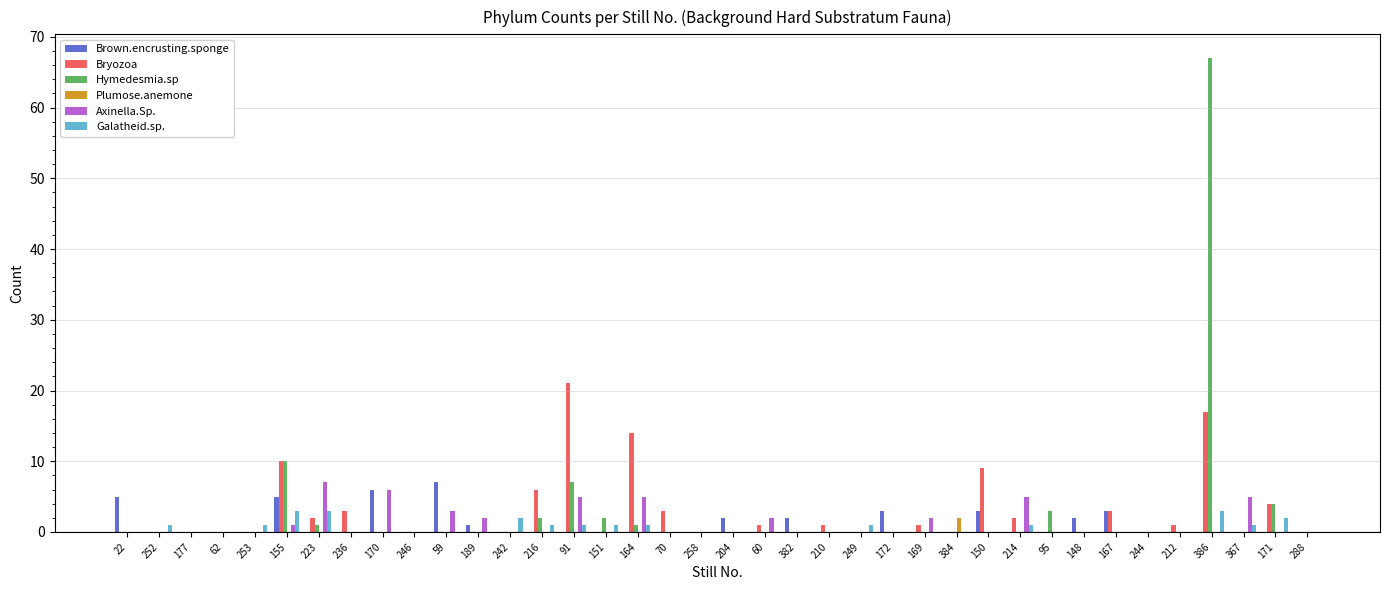

Reading right to left, extract all data points from this chart.

Brown.encrusting.sponge: 288=0	171=0	367=0	386=0	212=0	244=0	167=3	148=2	95=0	214=0	150=3	384=0	169=0	172=3	249=0	210=0	382=2	60=0	204=2	258=0	70=0	164=0	151=0	91=0	216=0	242=0	189=1	59=7	246=0	170=6	236=0	223=0	155=5	253=0	62=0	177=0	252=0	22=5
Bryozoa: 288=0	171=4	367=0	386=17	212=1	244=0	167=3	148=0	95=0	214=2	150=9	384=0	169=1	172=0	249=0	210=1	382=0	60=1	204=0	258=0	70=3	164=14	151=0	91=21	216=6	242=0	189=0	59=0	246=0	170=0	236=3	223=2	155=10	253=0	62=0	177=0	252=0	22=0
Hymedesmia.sp: 288=0	171=4	367=0	386=67	212=0	244=0	167=0	148=0	95=3	214=0	150=0	384=0	169=0	172=0	249=0	210=0	382=0	60=0	204=0	258=0	70=0	164=1	151=2	91=7	216=2	242=0	189=0	59=0	246=0	170=0	236=0	223=1	155=10	253=0	62=0	177=0	252=0	22=0
Plumose.anemone: 288=0	171=0	367=0	386=0	212=0	244=0	167=0	148=0	95=0	214=0	150=0	384=2	169=0	172=0	249=0	210=0	382=0	60=0	204=0	258=0	70=0	164=0	151=0	91=0	216=0	242=0	189=0	59=0	246=0	170=0	236=0	223=0	155=0	253=0	62=0	177=0	252=0	22=0
Axinella.Sp.: 288=0	171=0	367=5	386=0	212=0	244=0	167=0	148=0	95=0	214=5	150=0	384=0	169=2	172=0	249=0	210=0	382=0	60=2	204=0	258=0	70=0	164=5	151=0	91=5	216=0	242=0	189=2	59=3	246=0	170=6	236=0	223=7	155=1	253=0	62=0	177=0	252=0	22=0
Galatheid.sp.: 288=0	171=2	367=1	386=3	212=0	244=0	167=0	148=0	95=0	214=1	150=0	384=0	169=0	172=0	249=1	210=0	382=0	60=0	204=0	258=0	70=0	164=1	151=1	91=1	216=1	242=2	189=0	59=0	246=0	170=0	236=0	223=3	155=3	253=1	62=0	177=0	252=1	22=0